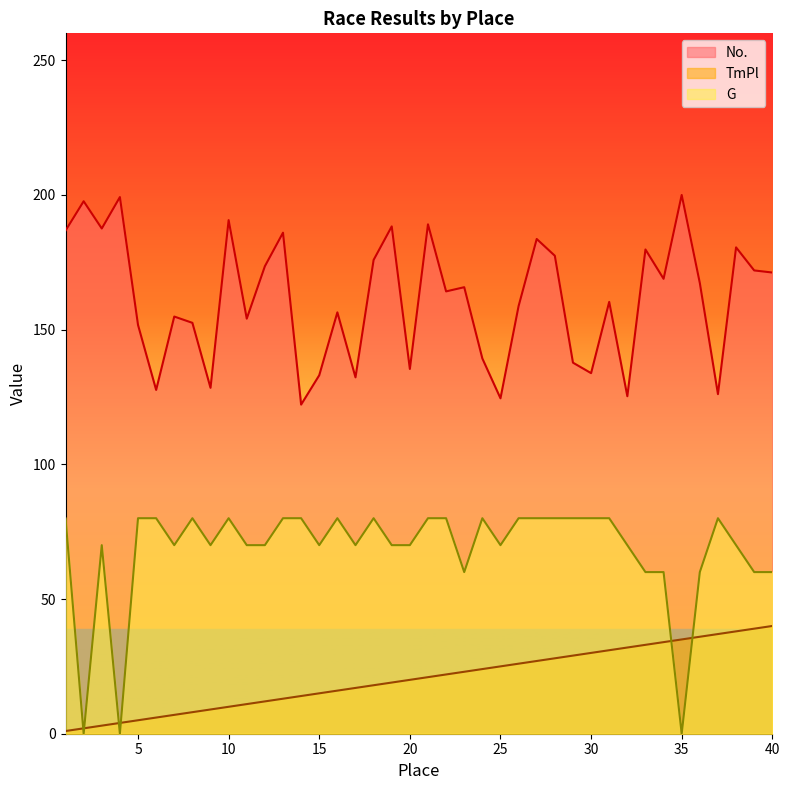

The G series shows 80.0 at 26. True or false?

True